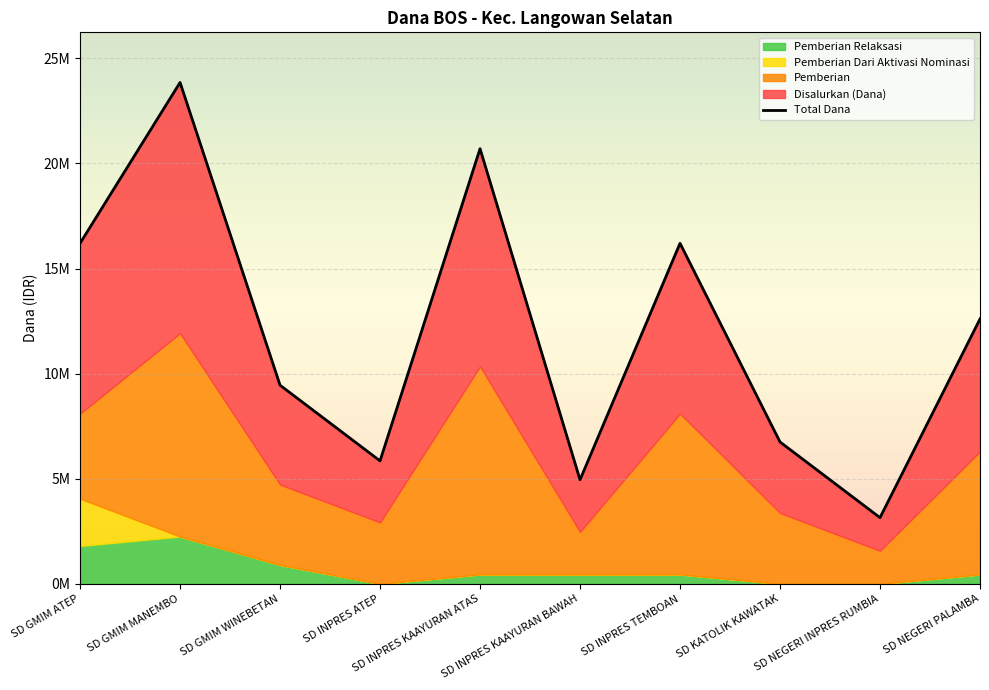

True or false: there are more than 0 points higher than both neighbors.

True